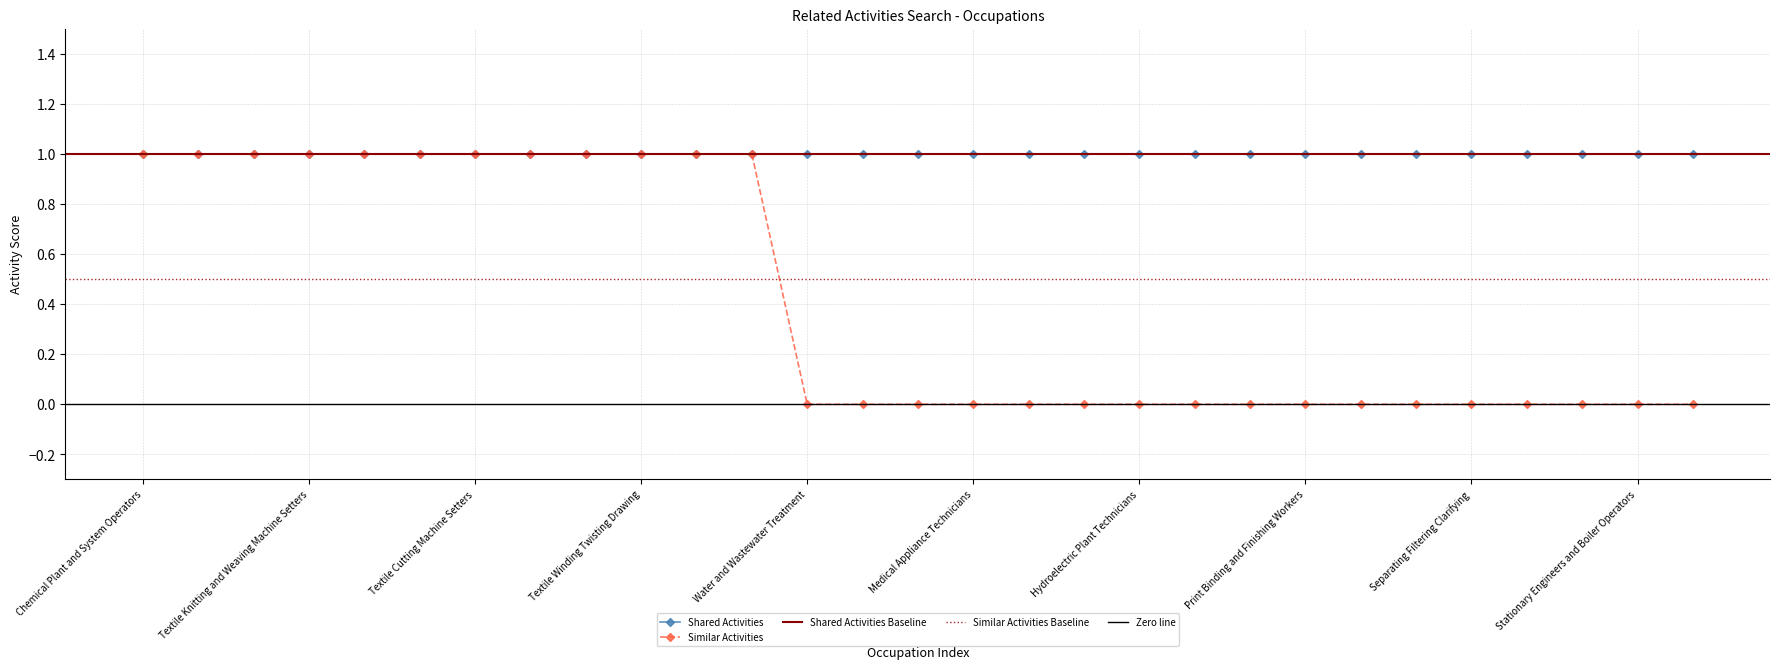

List the labels in order of value, smallest first.

Water and Wastewater Treatment, Power Distributors and Dispatchers, Coil Winders Tapers and Finishers, Medical Appliance Technicians, Recycling and Reclamation Workers, Gas Plant Operators, Hydroelectric Plant Technicians, Packaging and Filling Machine, Grinding and Polishing Workers Hand, Print Binding and Finishing Workers, Petroleum Pump System Operators, Chemical Equipment Operators, Separating Filtering Clarifying, Commercial Divers, Textile Bleaching and Dyeing, Stationary Engineers and Boiler Operators, Inspectors Testers Sorters Samplers, Chemical Plant and System Operators, Forging Machine Setters, Extruding and Drawing Machine Setters, Textile Knitting and Weaving Machine Setters, Glass Blowers Molders Benders, Grinding Lapping Polishing, Textile Cutting Machine Setters, Heat Treating Equipment Setters, Power Plant Operators, Textile Winding Twisting Drawing, Helpers Production Workers, Multiple Machine Tool Setters